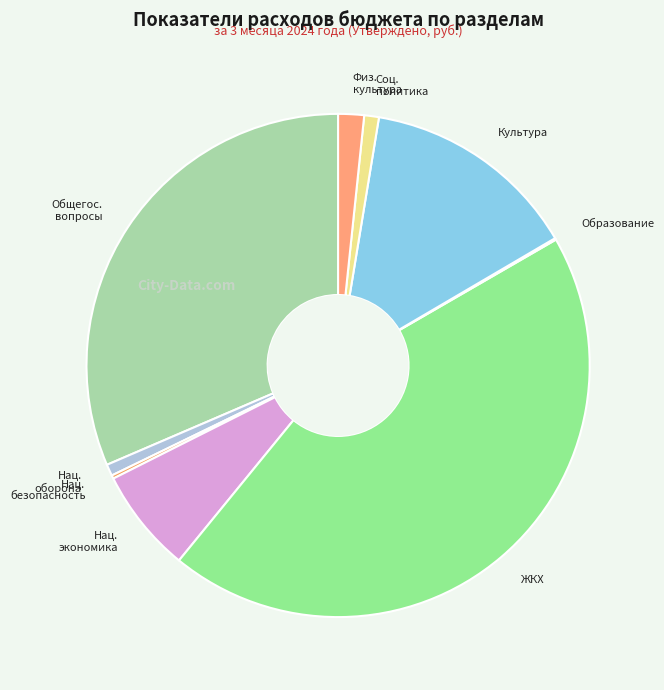

Is there any slice that represents more than half of the pie?

No